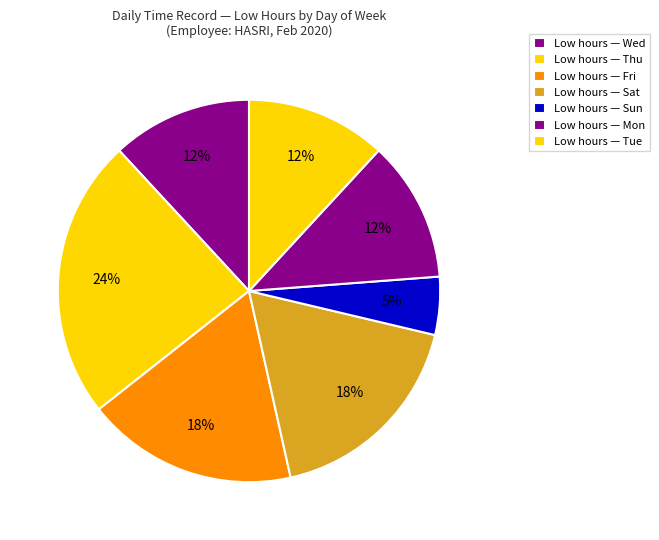

How many segments does this pie chart have?

7